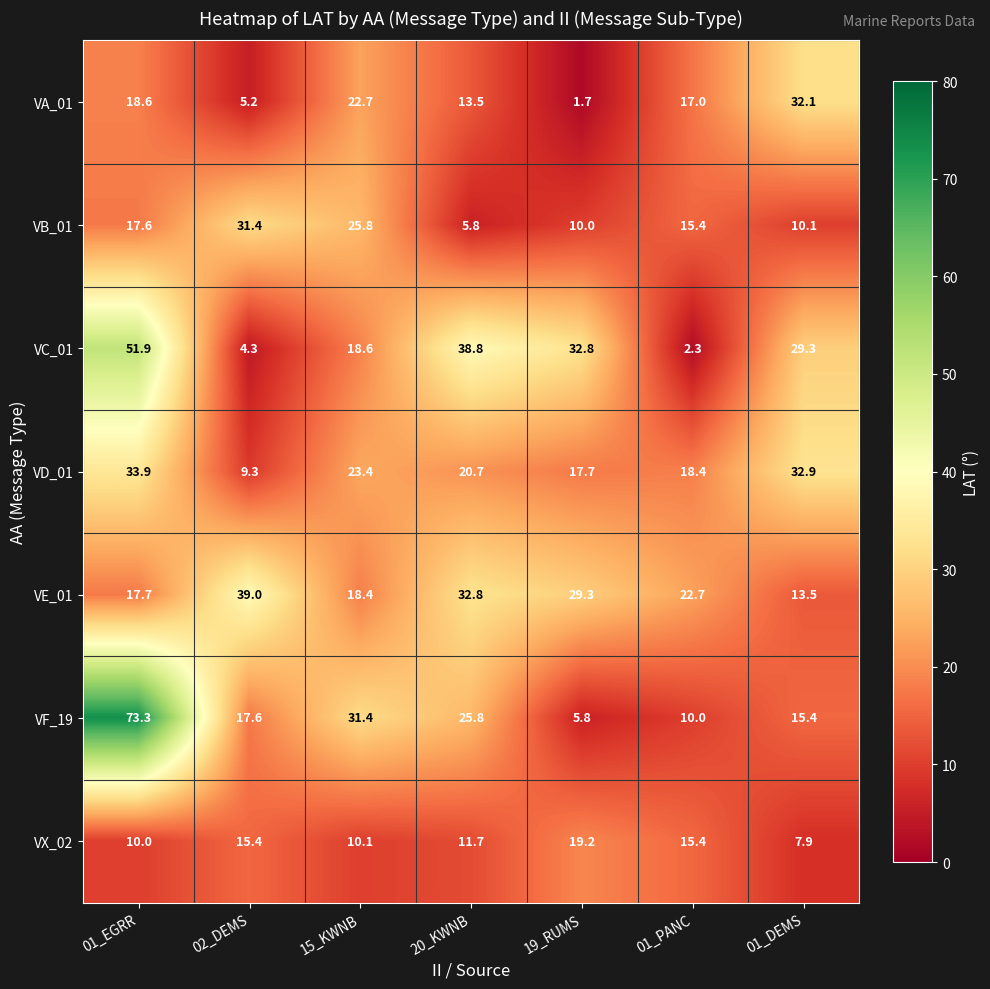

At 02_DEMS, list the series in order from smallest to largest.

VC_01, VA_01, VD_01, VX_02, VF_19, VB_01, VE_01